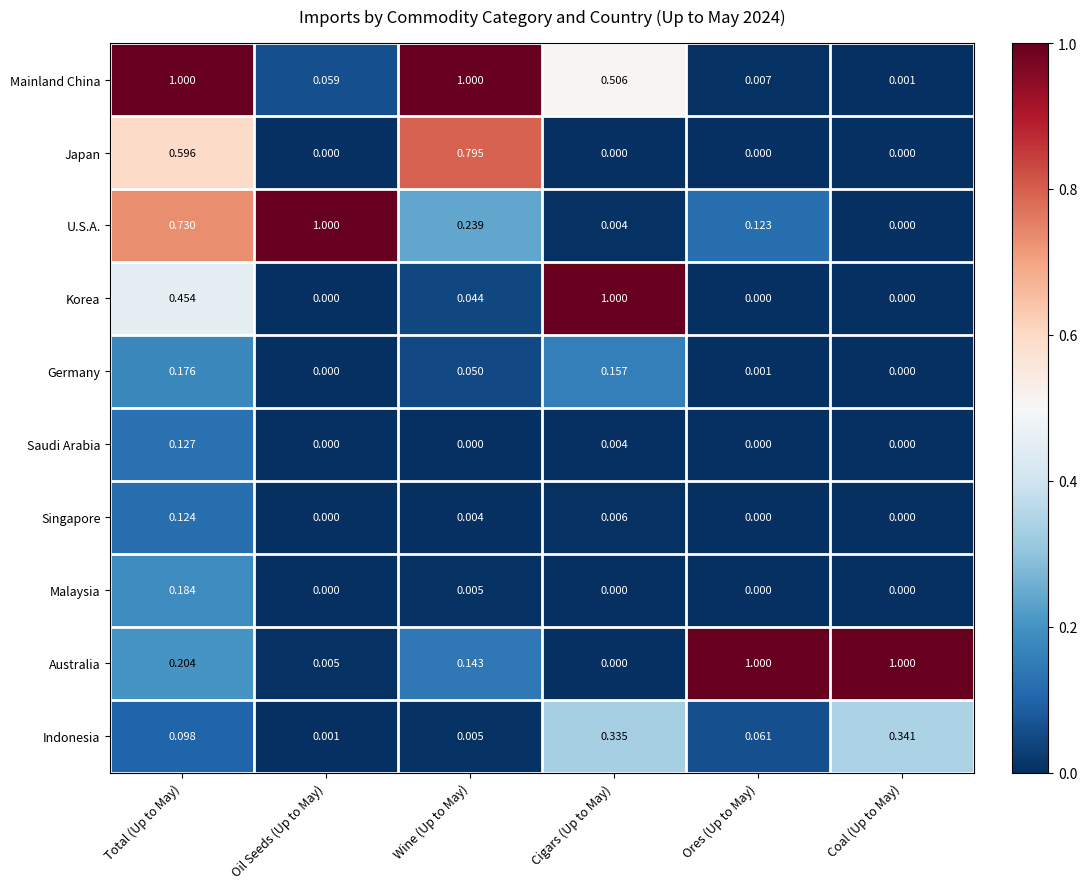

Where is Indonesia nearest to the value 0?

Oil Seeds (Up to May)